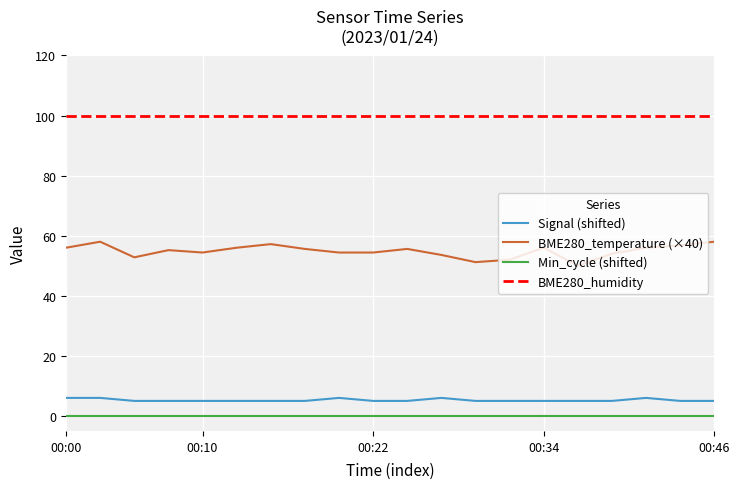

True or false: Signal has more than 1 interior local peaks.

True